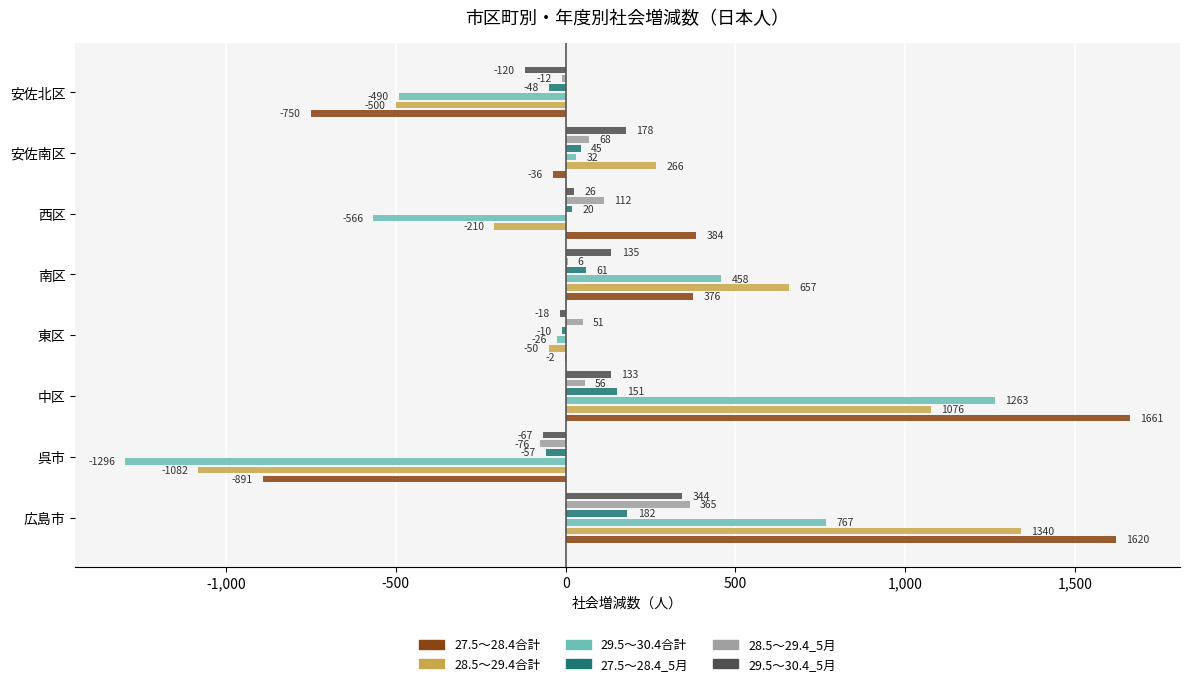

What is the greatest value displayed?

1661